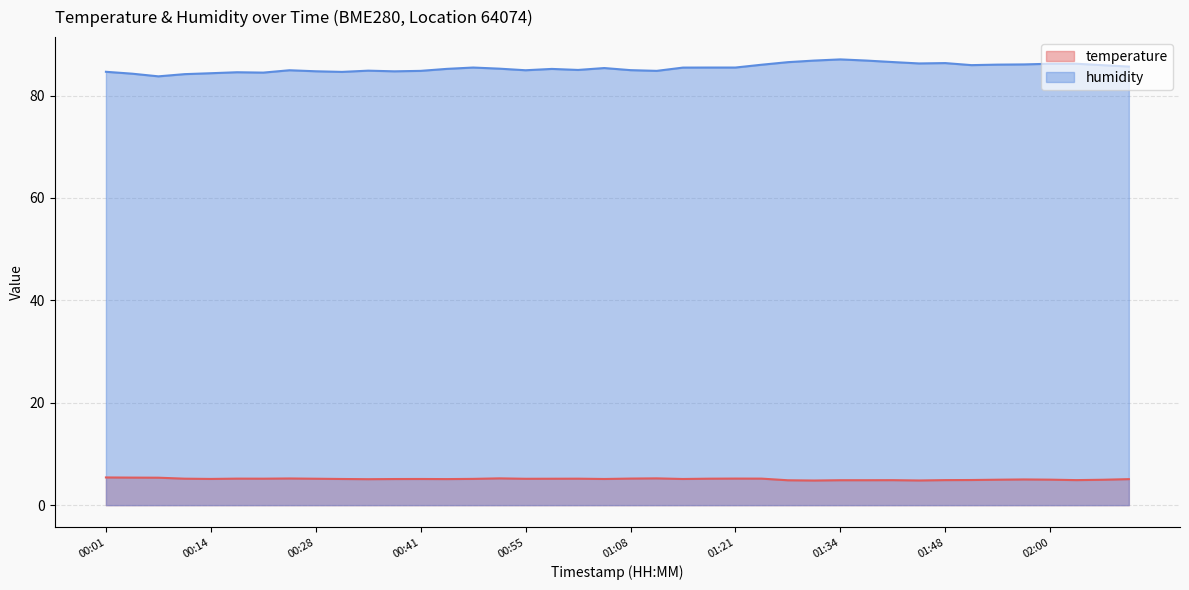

How many lines are shown in the chart?

2